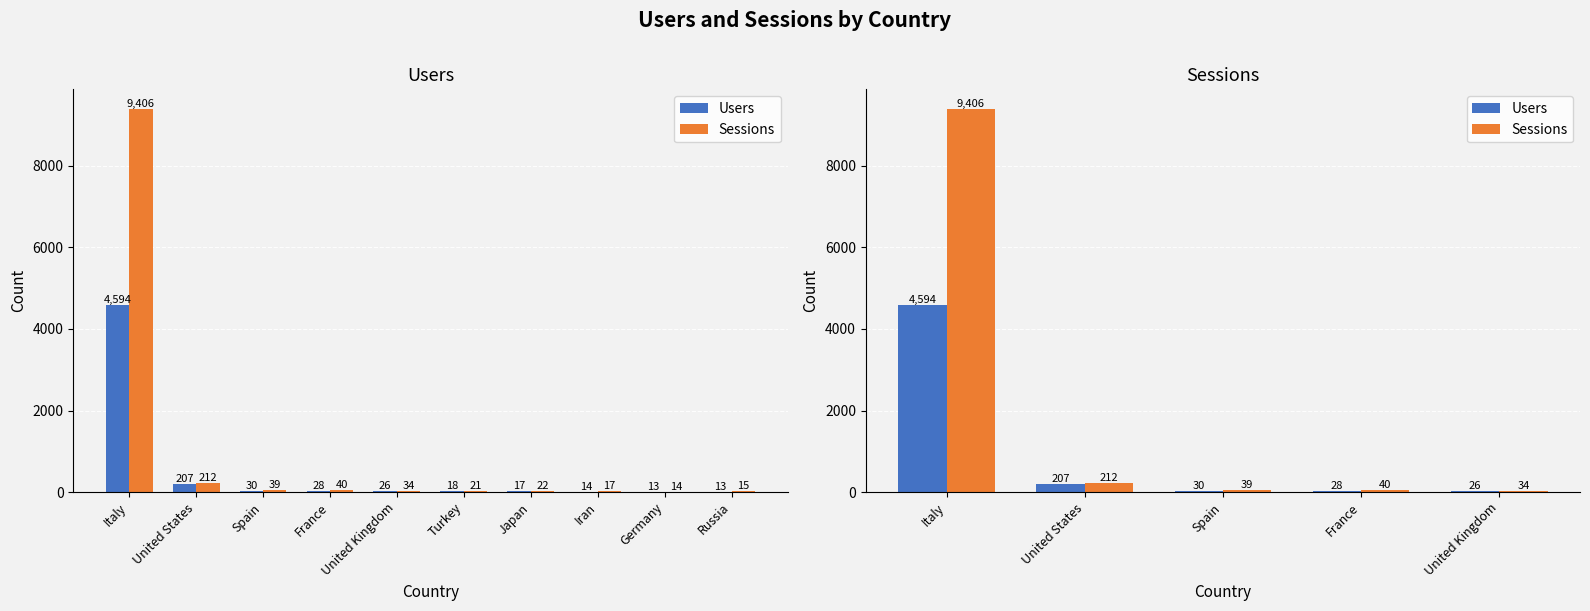

Where is Users nearest to the value 2310?

United States